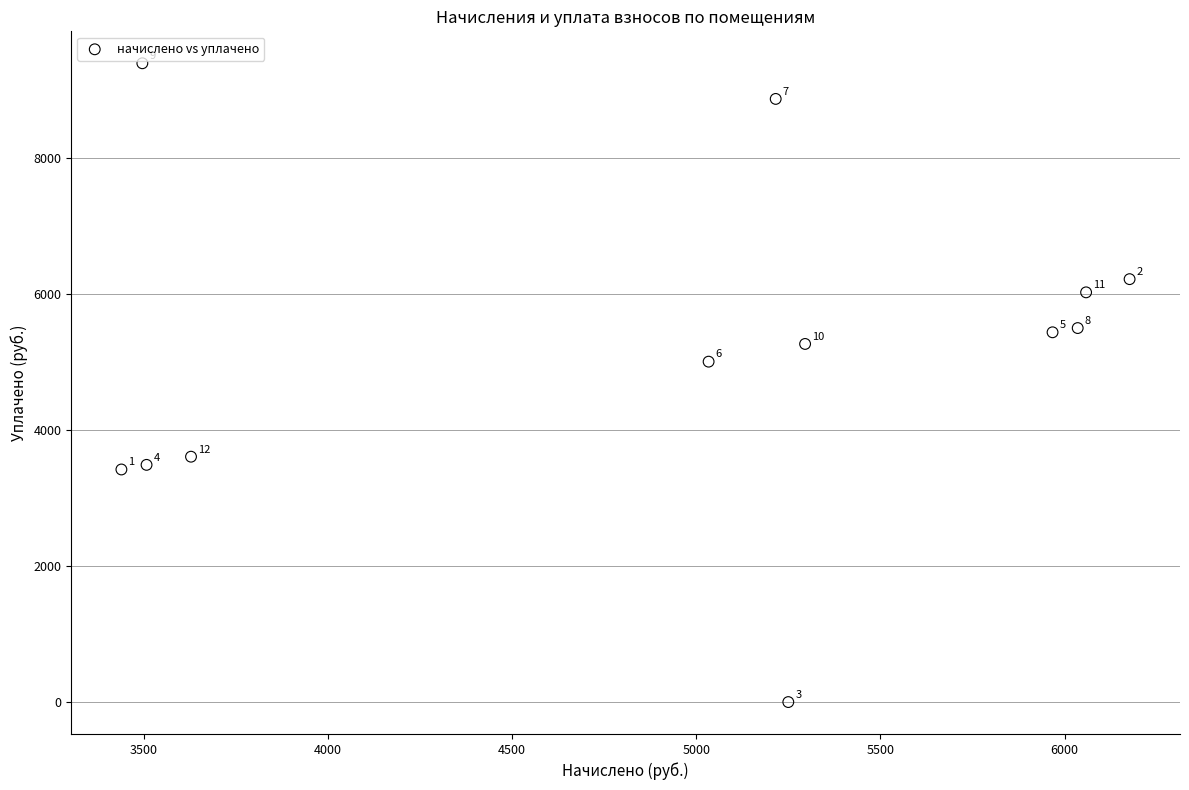

What Y value in the scatter plot is closest to 4700?

5009.2